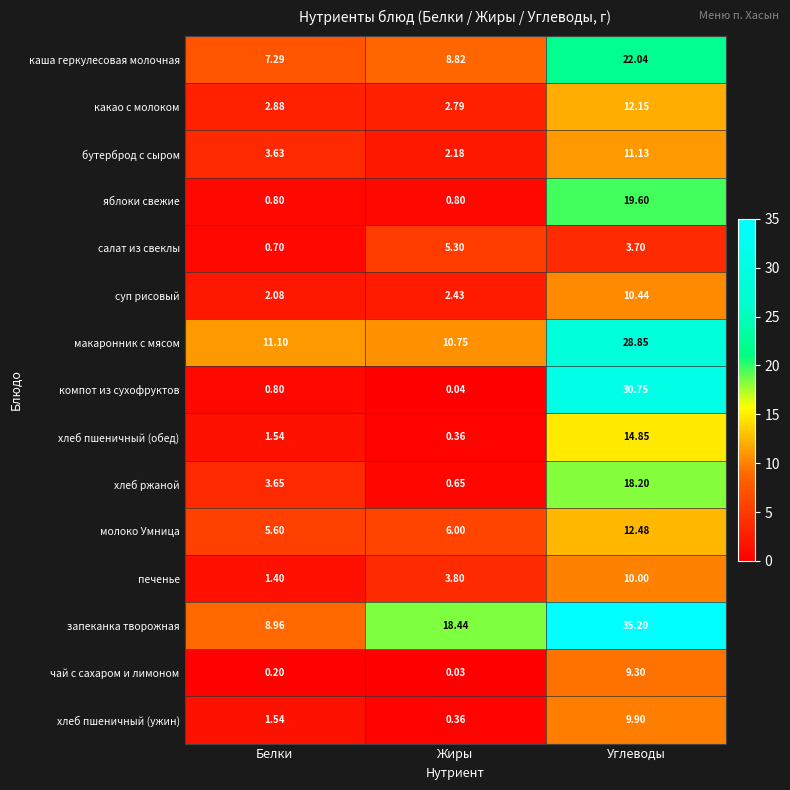

What is the spread (max minus min) of values at Углеводы?

31.5